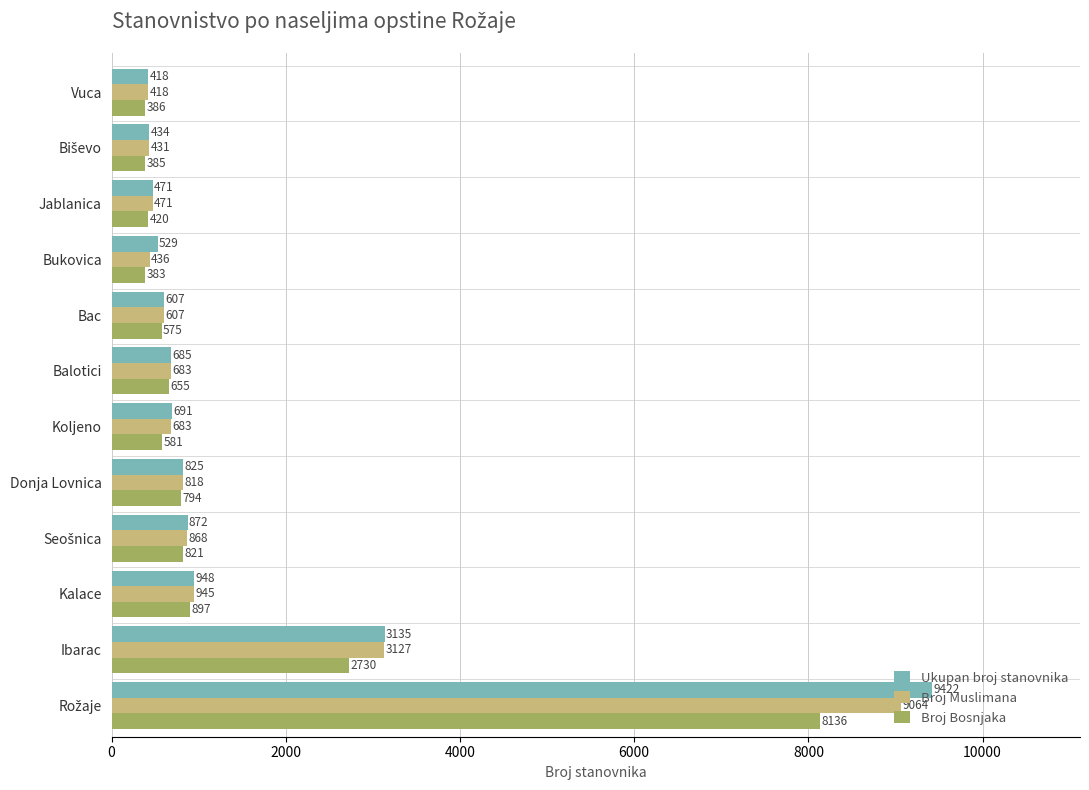

List the series in order of their overall mean, lowest first.

Broj Bosnjaka, Broj Muslimana, Ukupan broj stanovnika